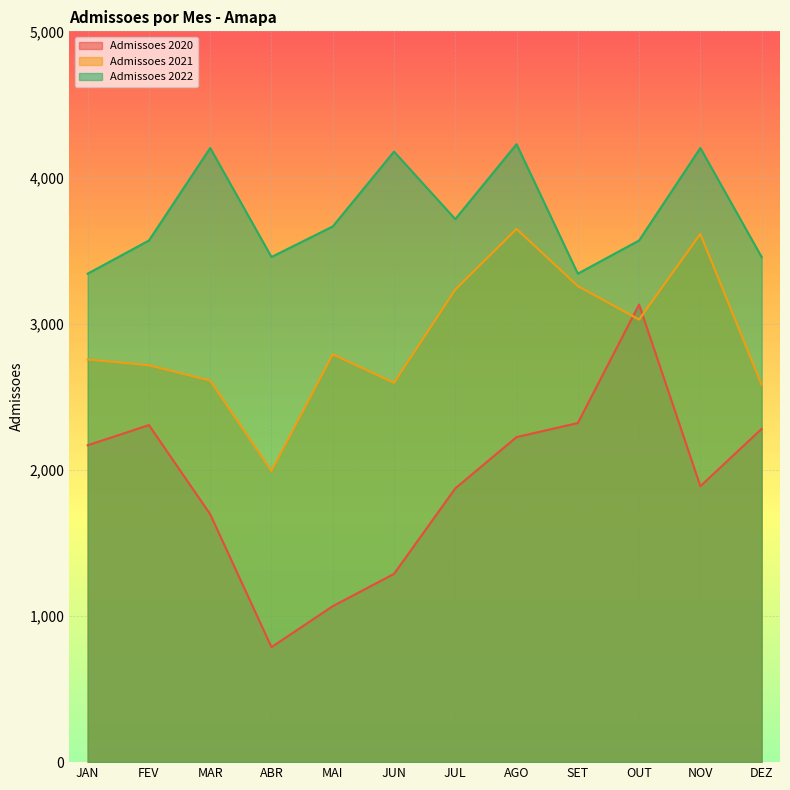

What is the difference between the maximum and minimum values in the Admissoes_2021 series?

1656